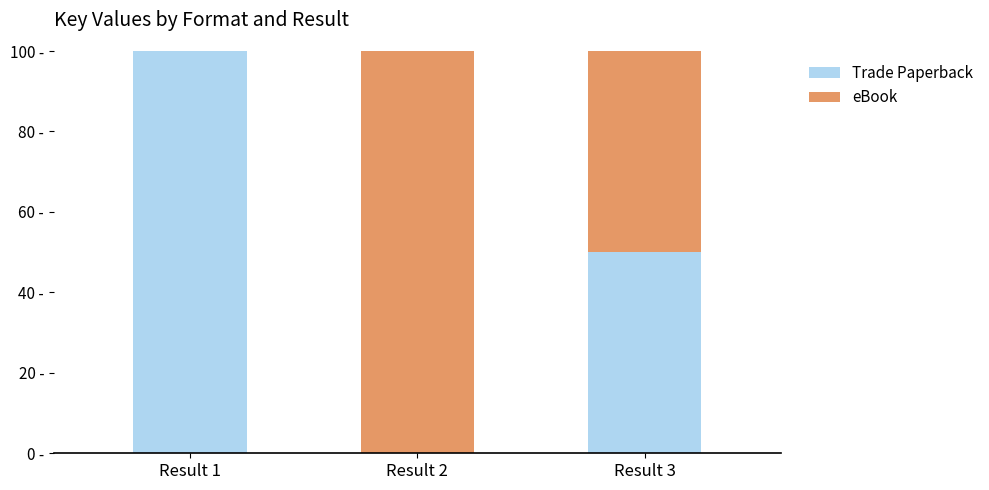

What are all the series names shown in the legend?

Trade Paperback, eBook